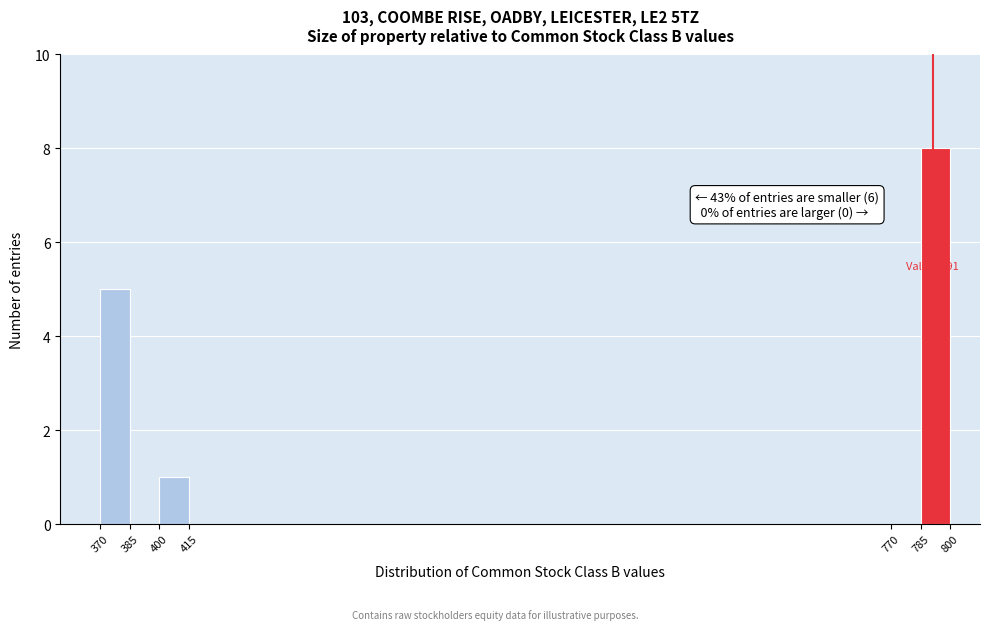

Which range on the x-axis has the tallest bar?

785 to 800